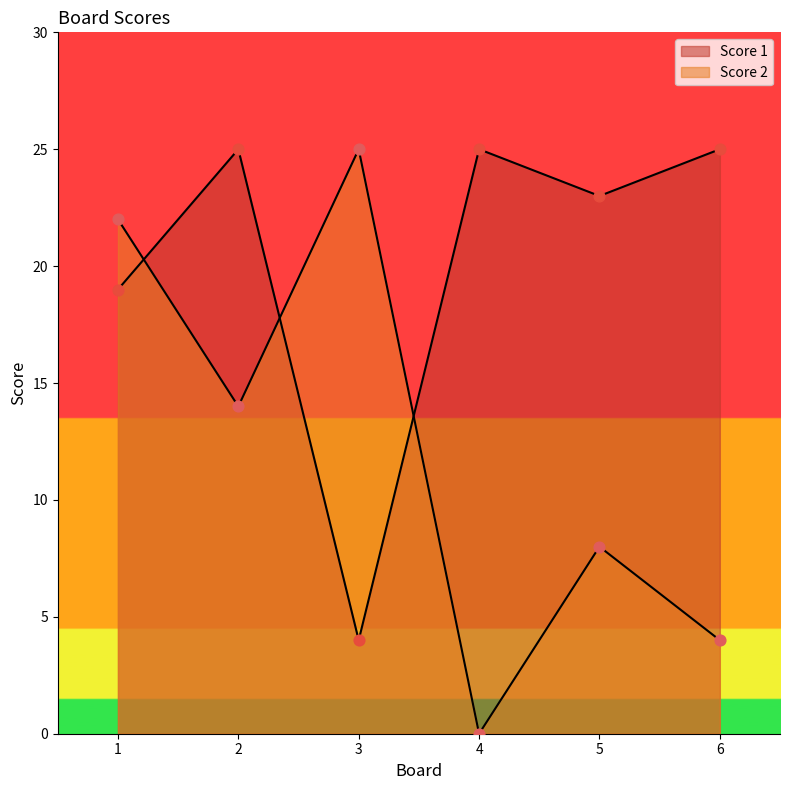

Which series has the widest spread of Y values?

Score 2